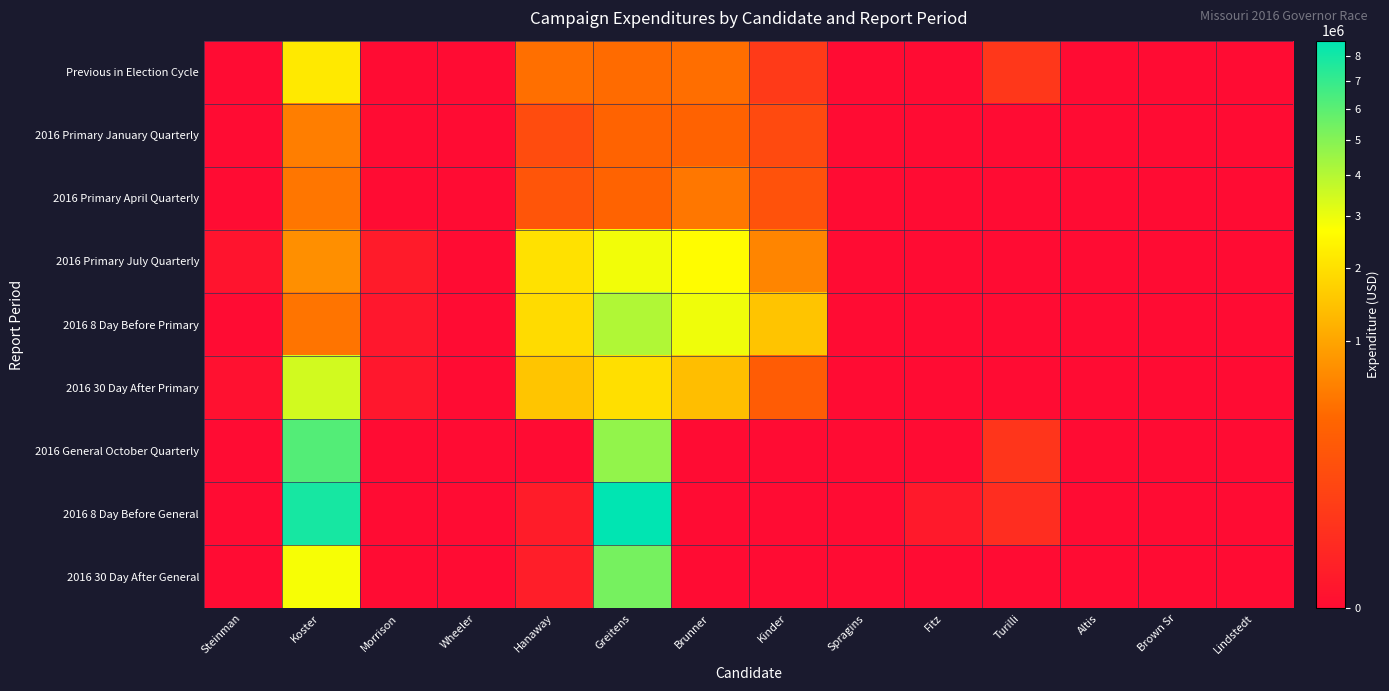

What is the total value across all series at Greitens?

28745371.3